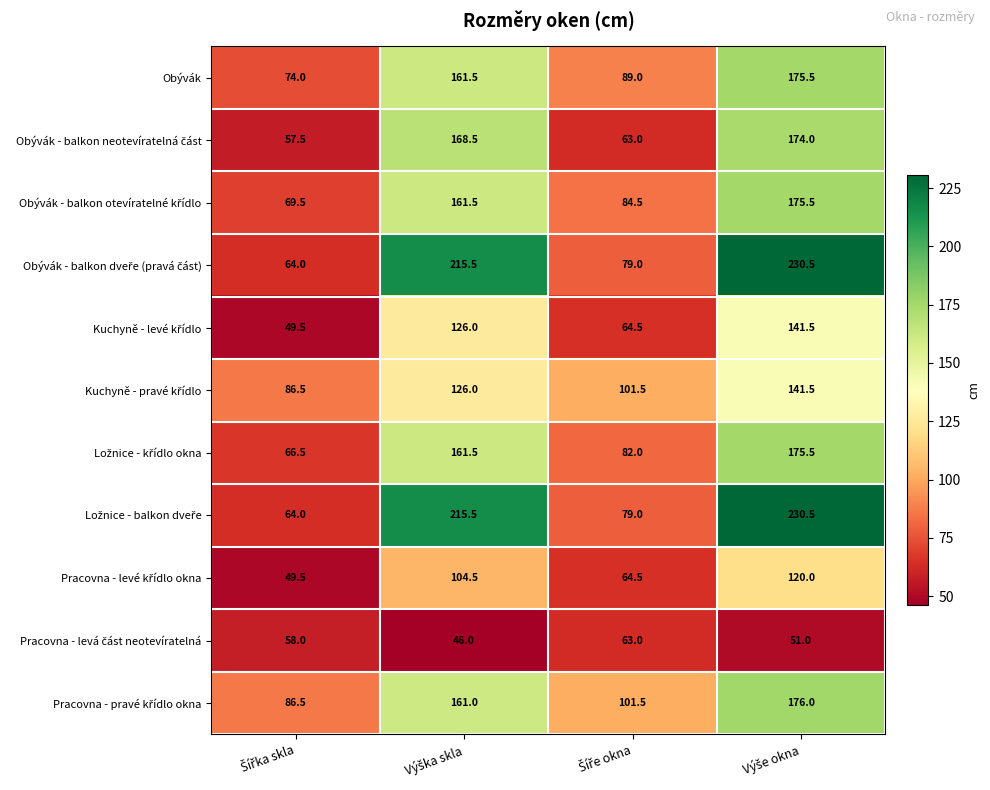

What is the average value of the Obývák series?

125.0